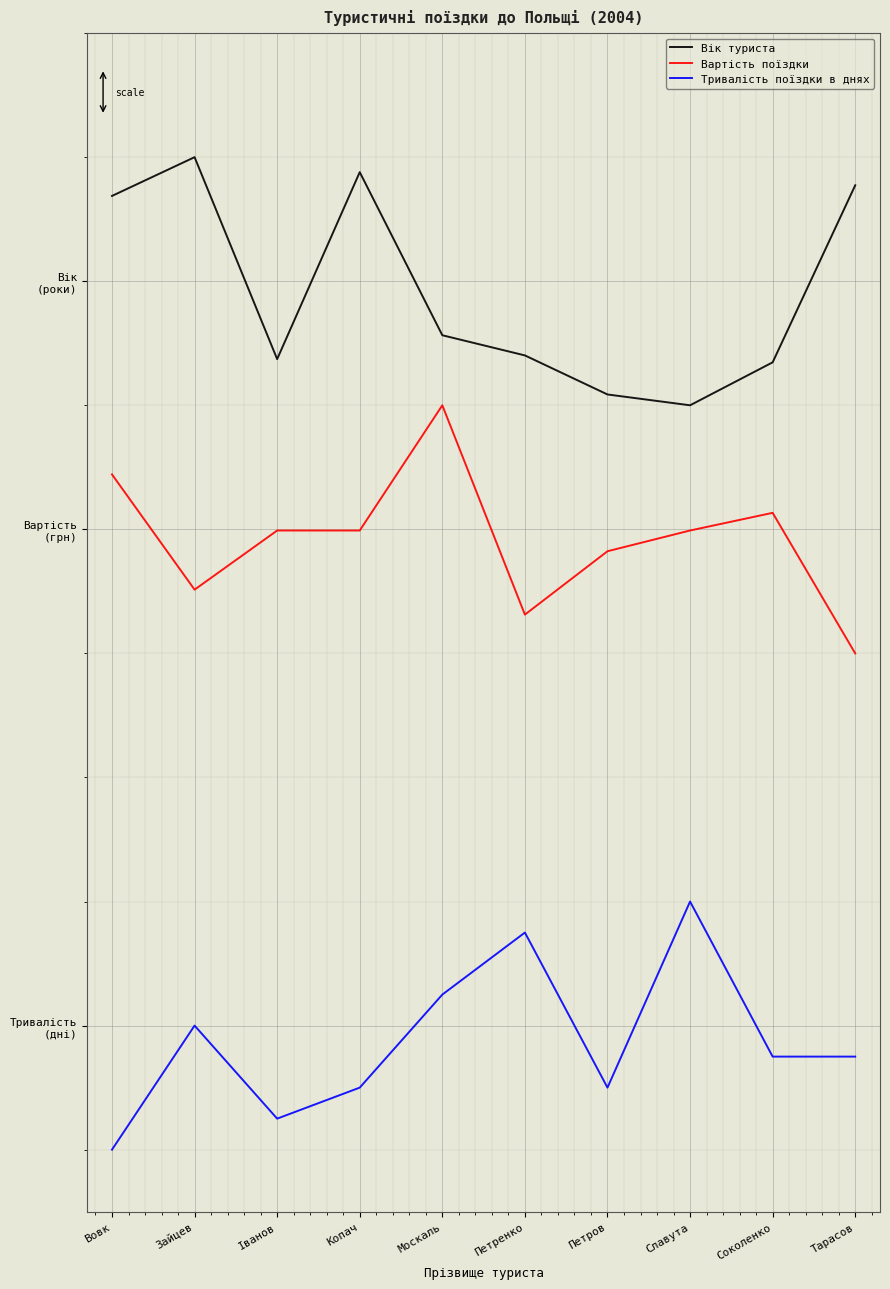

At which category does Вік туриста reach its first local valley?

Іванов